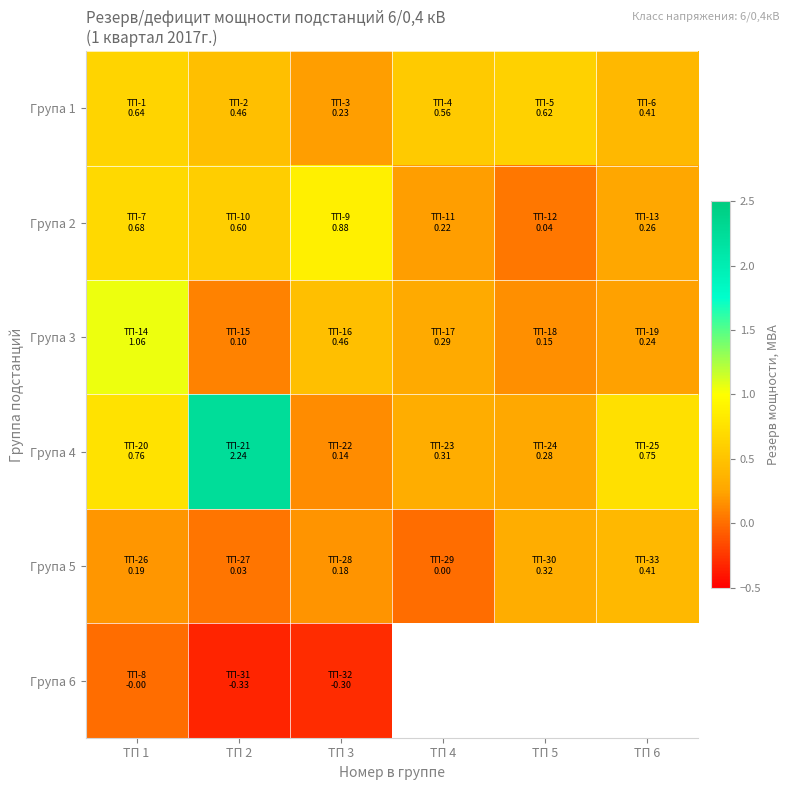

Which series has the largest total across all categories?

Група 4